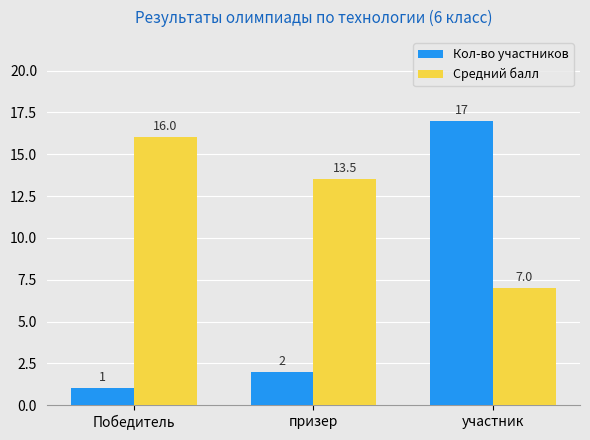

List the series in order of their peak value, lowest first.

Средний балл, Кол-во участников